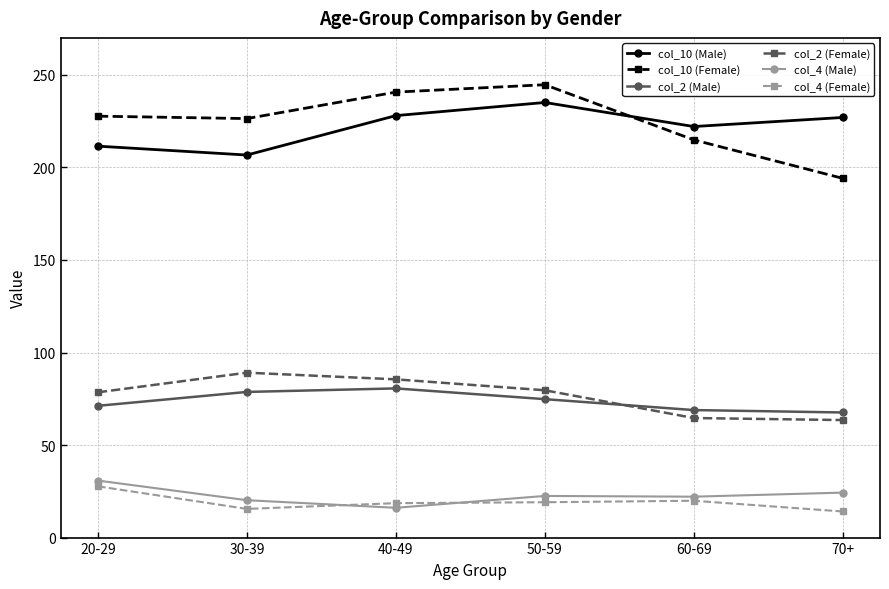

How many lines are shown in the chart?

6